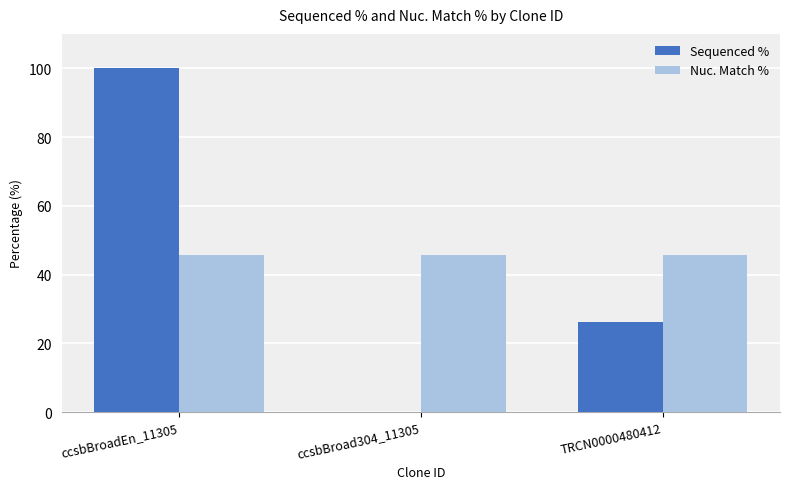

What is the sum of all Nuc. Match % values?

137.1